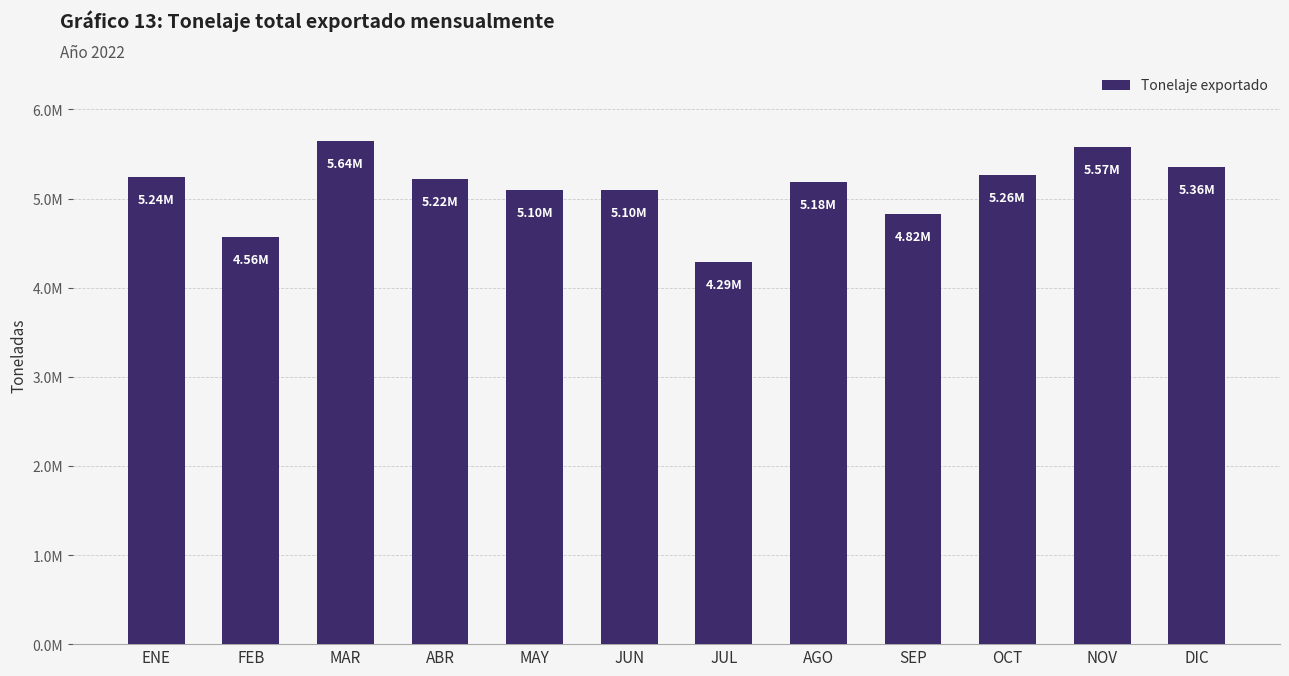

What position from the left is MAR?

3